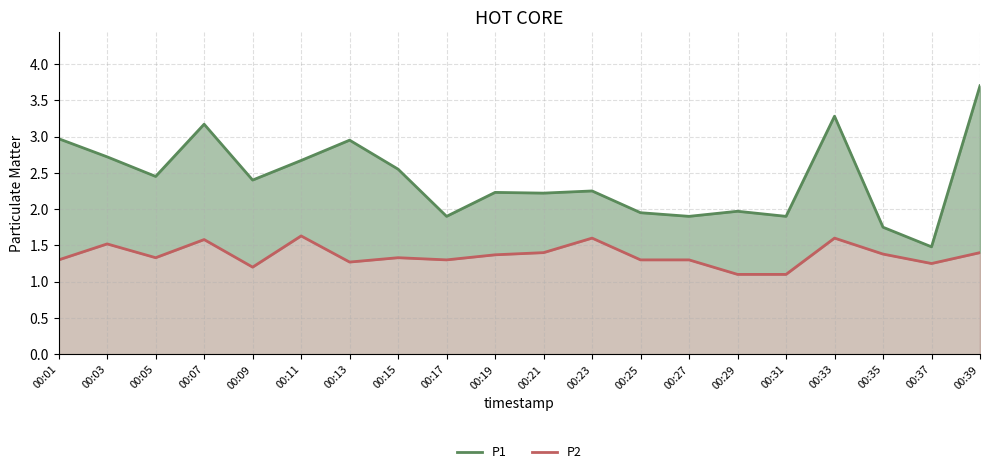

What is the total value across all series at 00:31?

3.0